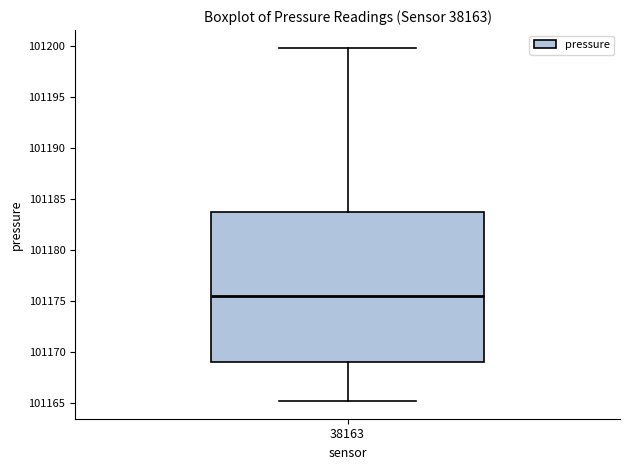

Read this box plot against the y-axis: the position of the median line, the range covered by the box, and the ends of both whiskers. The values are not printed on the chart, so give them approximately, as read against the axis.

median 101175.5, box 101169.0 to 101183.5, whiskers 101165.0 to 101200.0